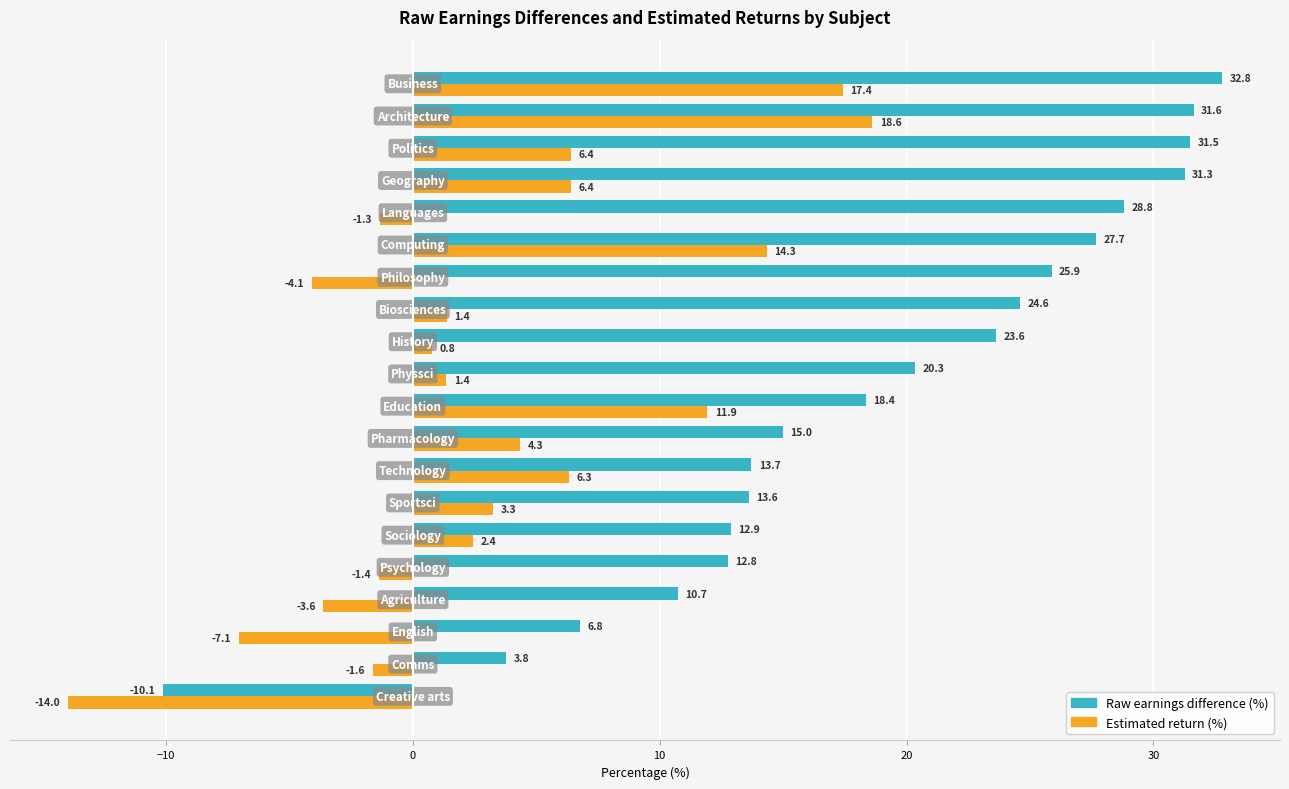

What is the average value of the Estimated return (%) series?

3.1